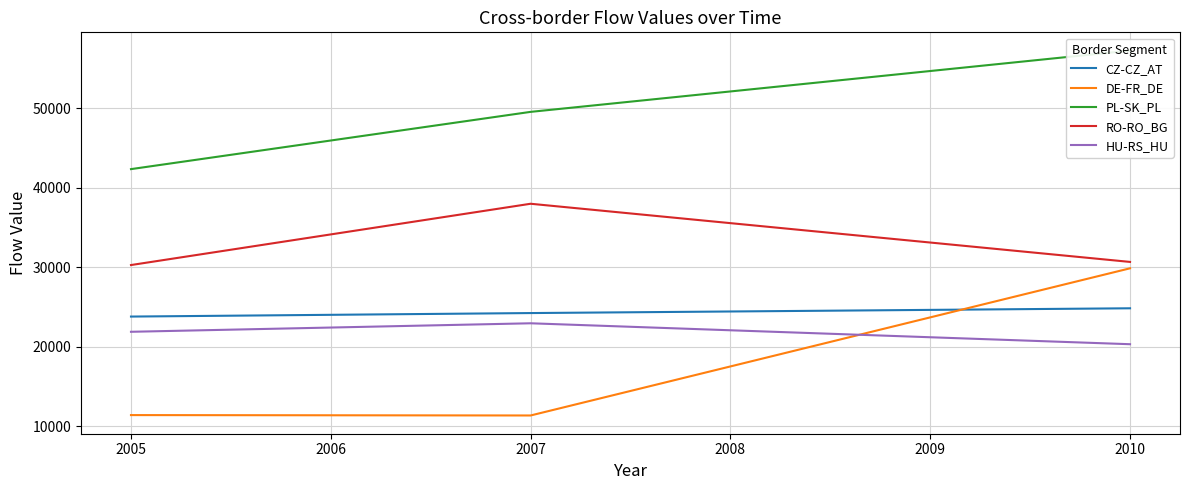

How many data points in DE-FR_DE are above 17544?

2